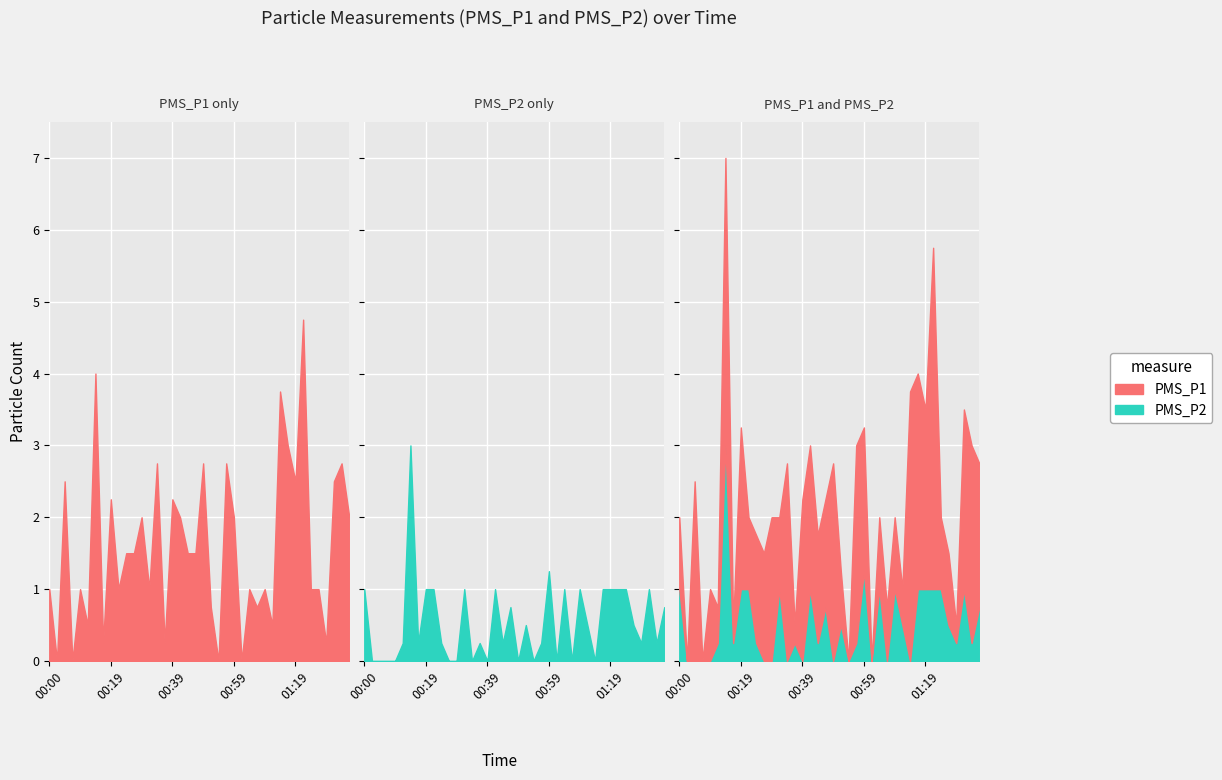

What are all the series names shown in the legend?

PMS_P1, PMS_P2